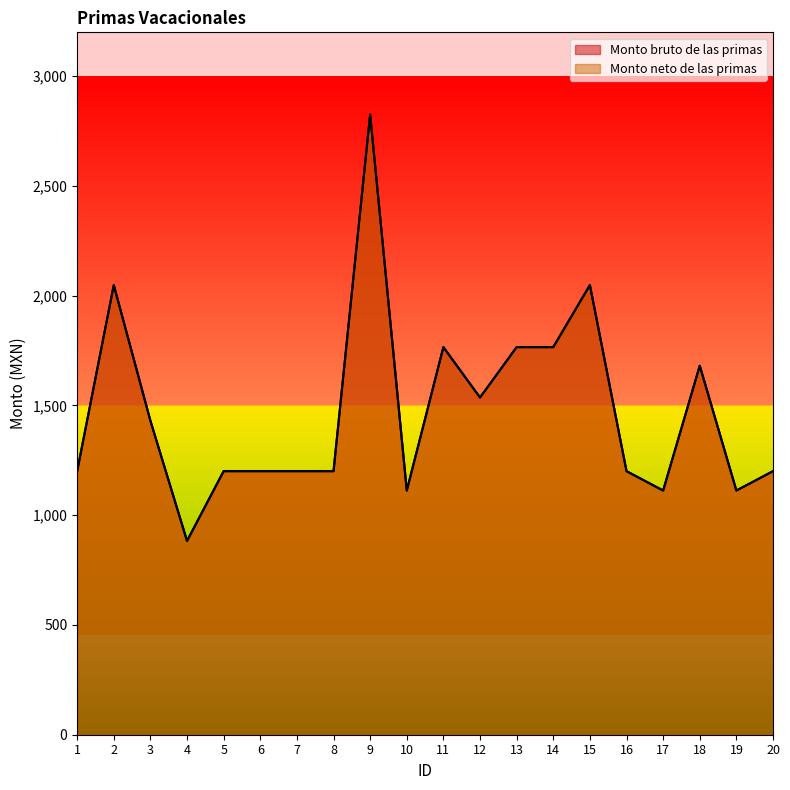

What is the sum of the Monto bruto de las primas values at 5 and 14?

2966.6